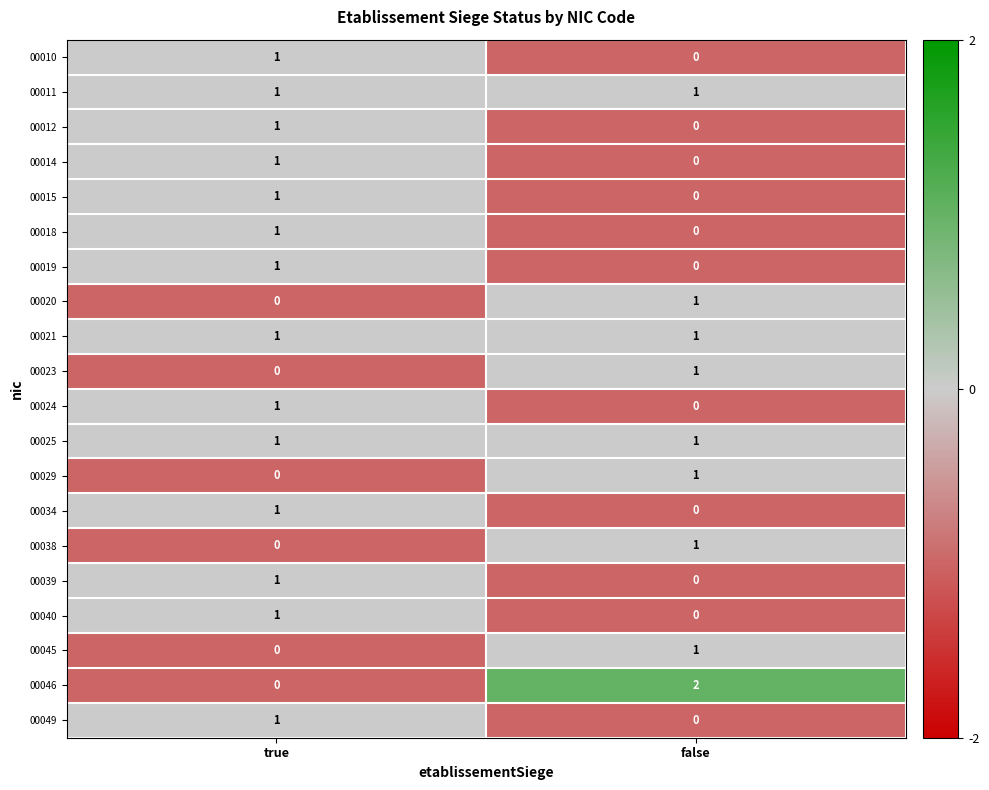

Rank the categories by 00045 value from lowest to highest.

true, false